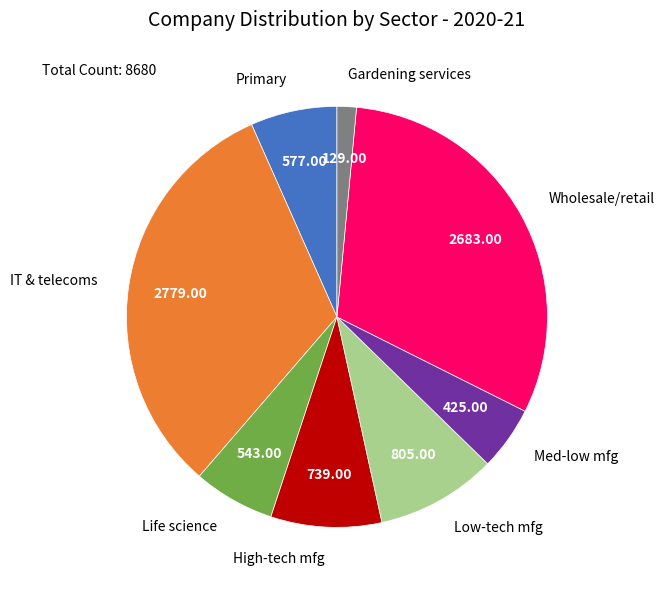

Which category has the smallest portion of the pie?

Gardening services